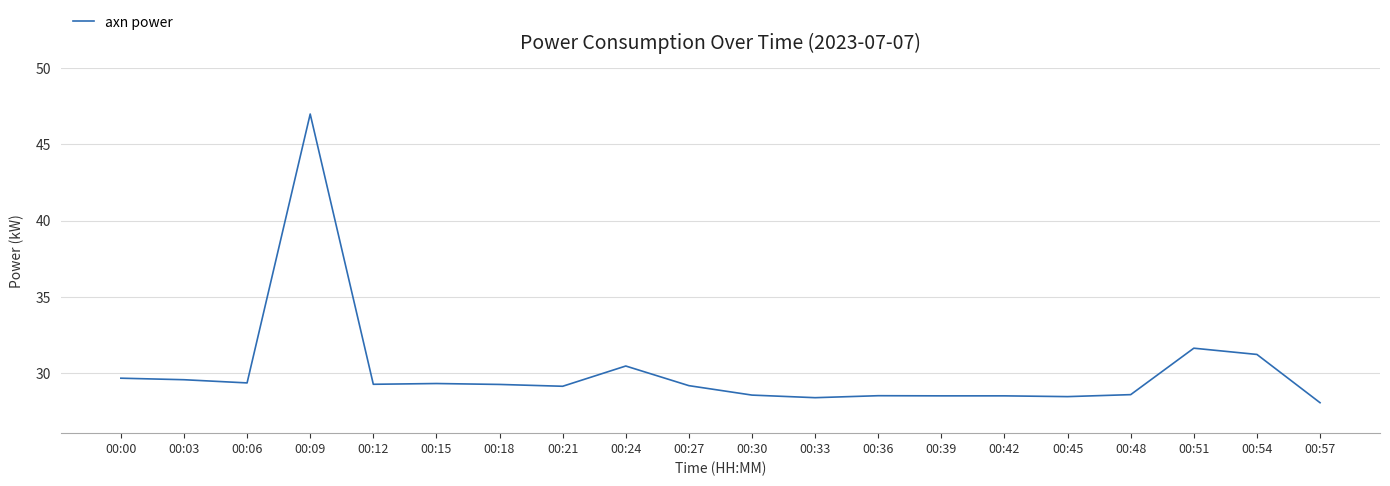

Approximately how many times larger is the value at 00:03 compared to 00:51?

0.9